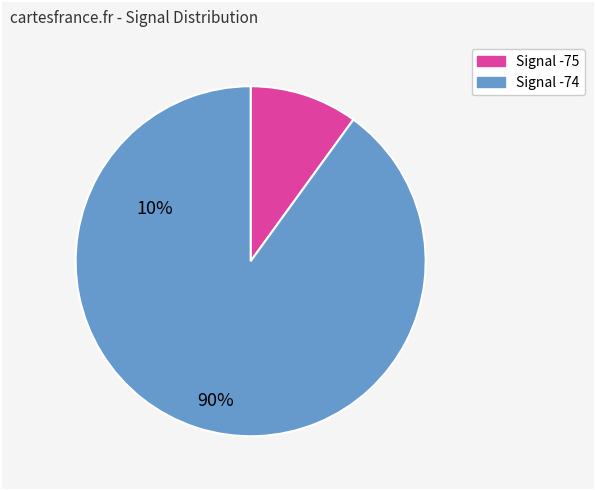

Is there any slice that represents more than half of the pie?

Yes